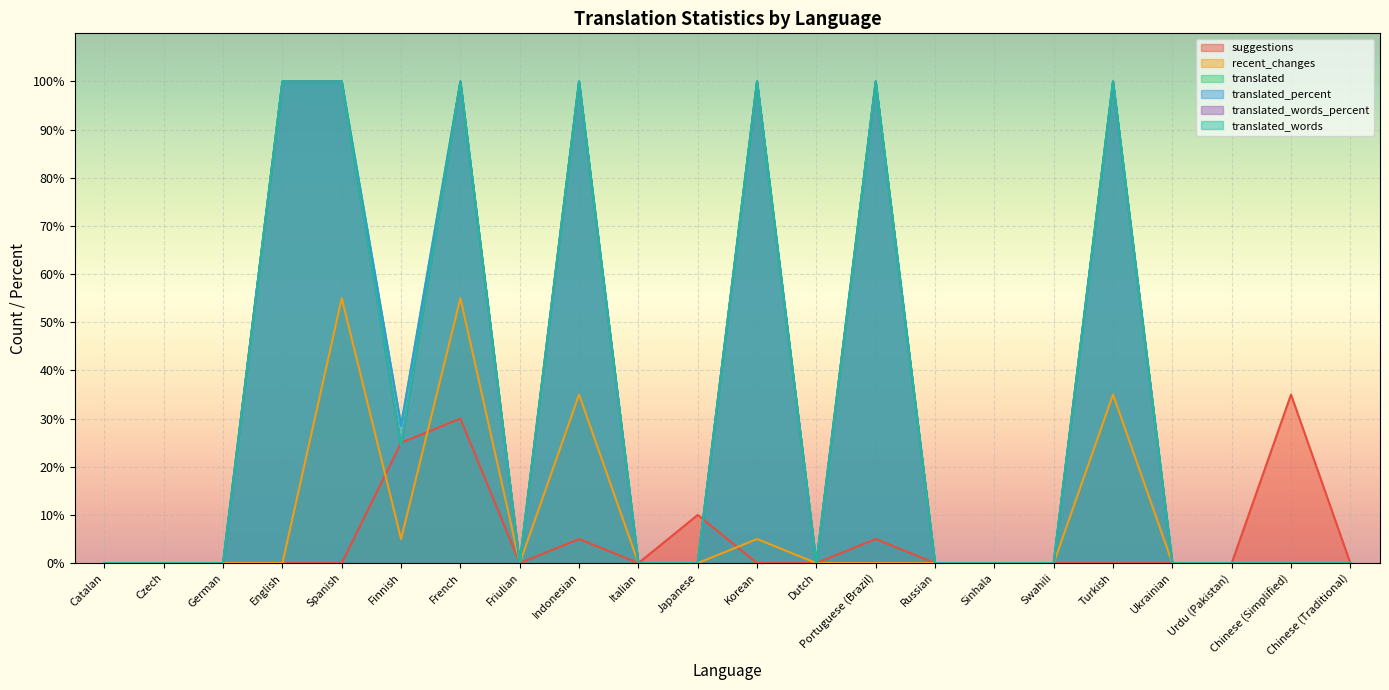

What are all the series names shown in the legend?

suggestions, recent_changes, translated, translated_percent, translated_words_percent, translated_words